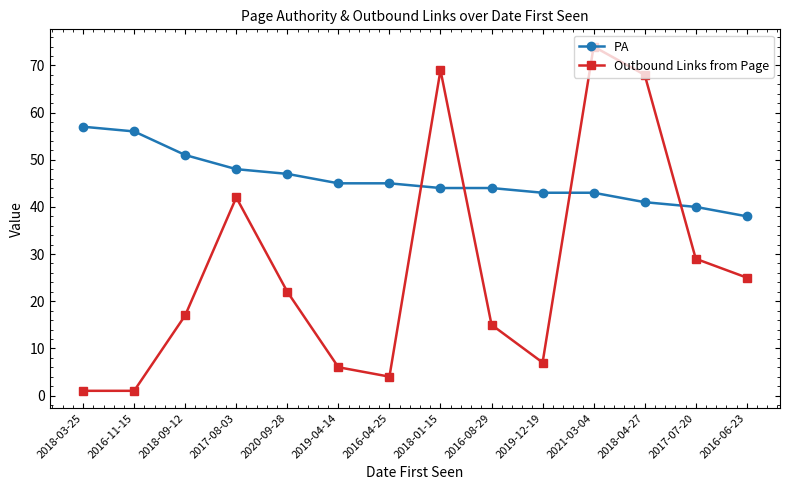

List the series in order of their peak value, lowest first.

PA, Outbound Links from Page